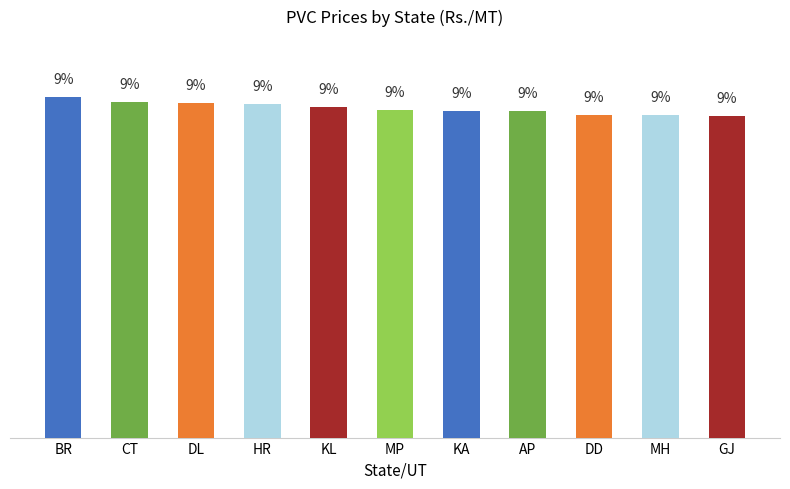

At which label does the data first exceed 9?

BR